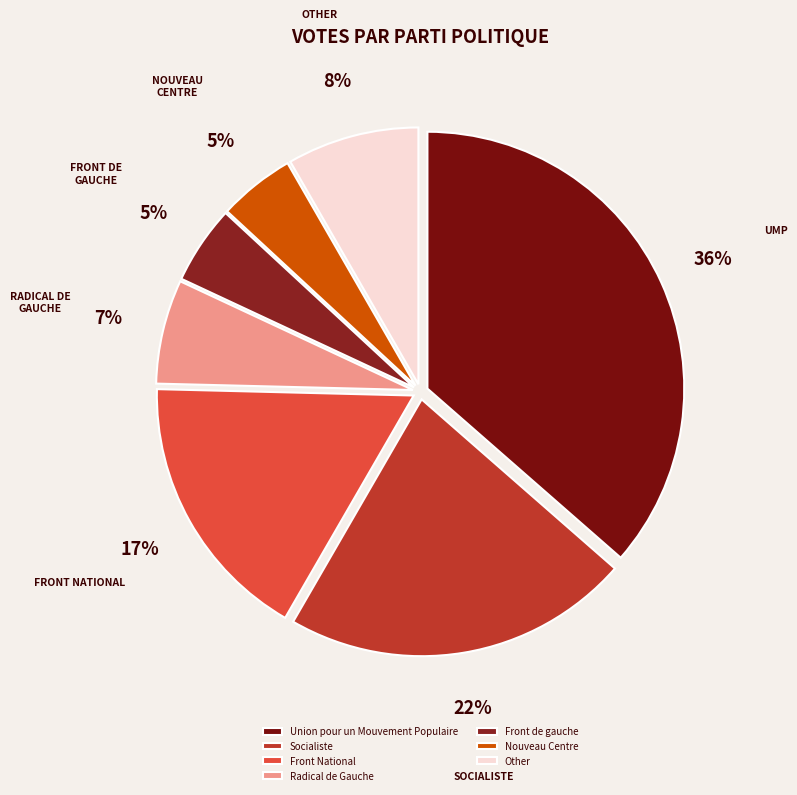

Does Socialiste represent more than half of the total?

No